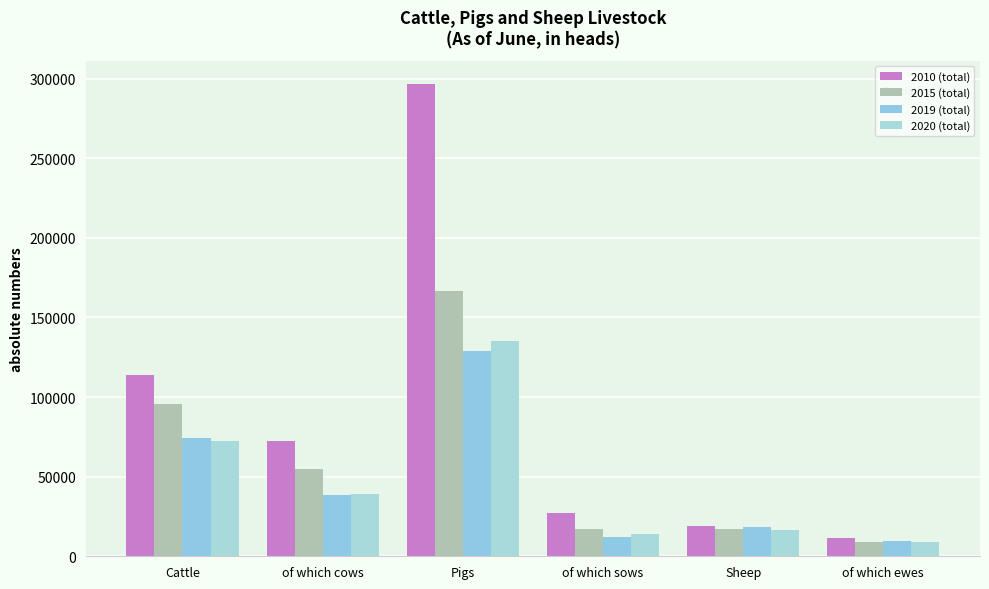

Which series has the widest spread of values?

2010 (total)